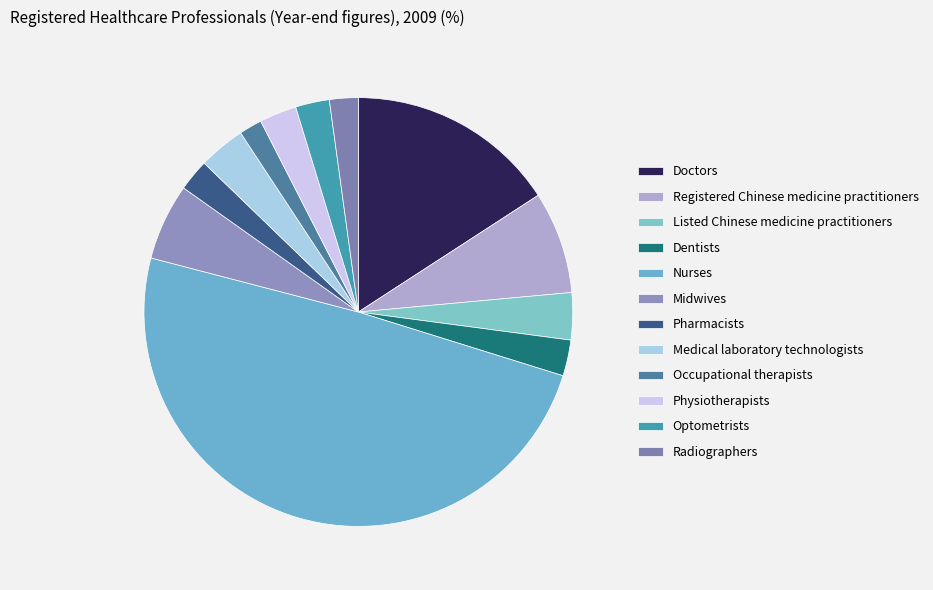

How many slices are in this pie chart?

12